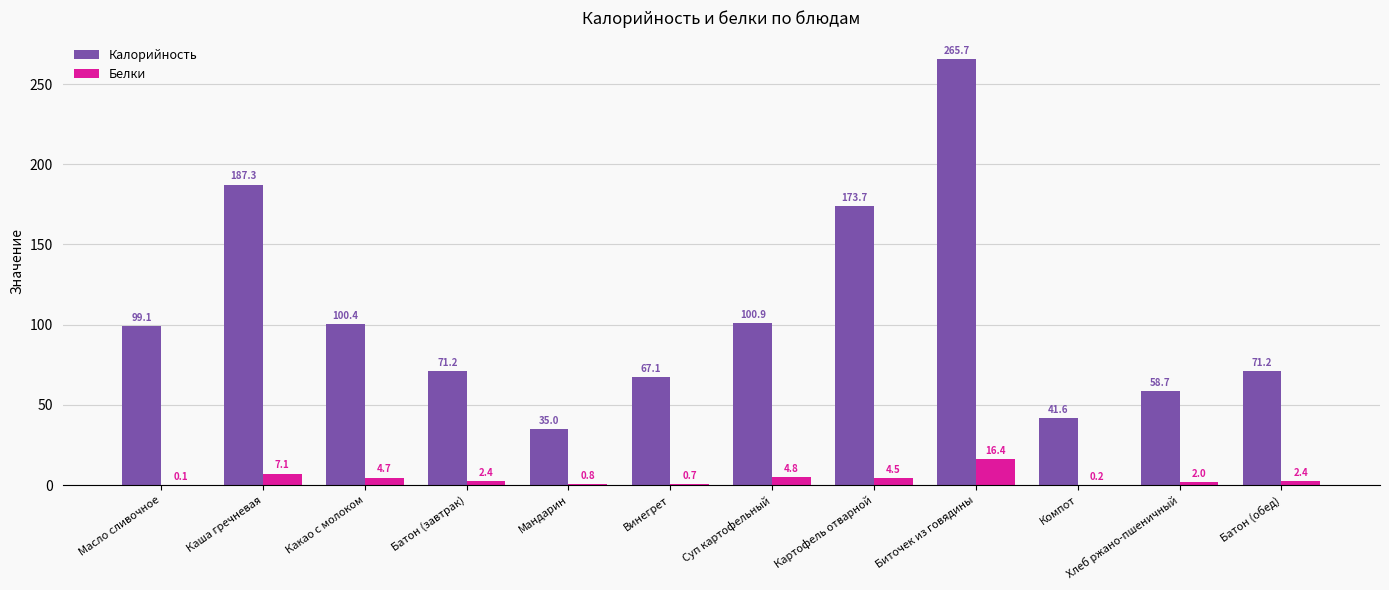

At which category is the sum across all series the highest?

Биточек из говядины